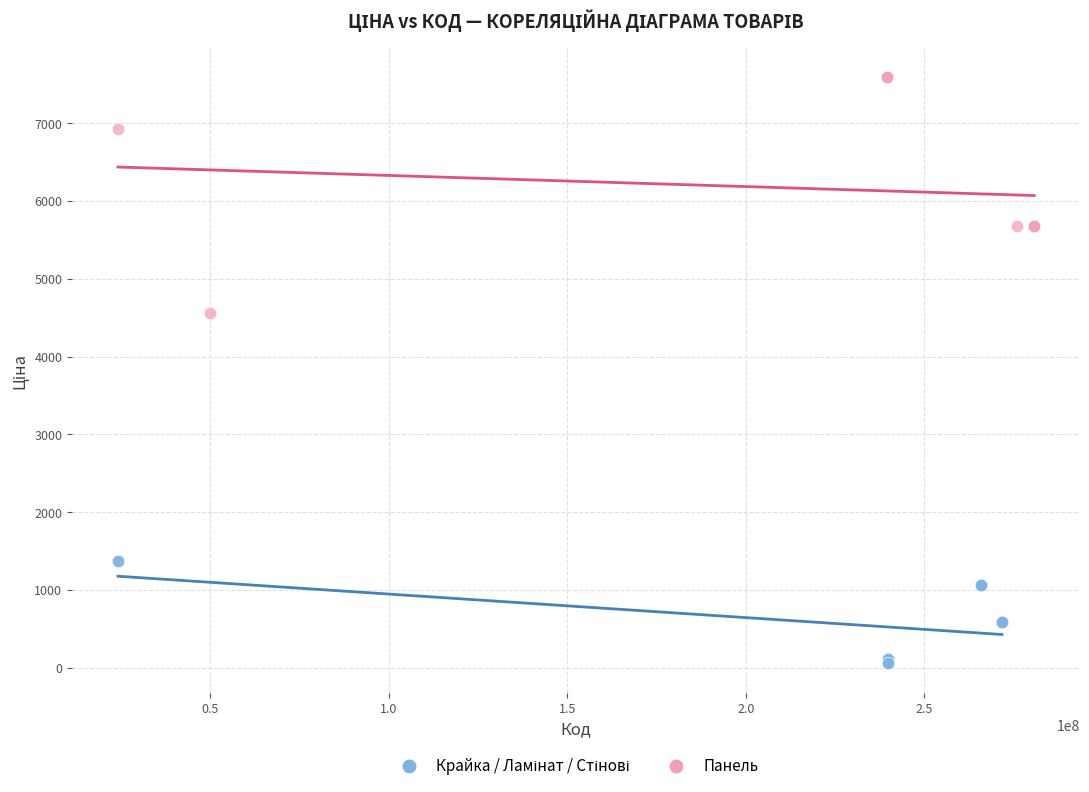

Which series contains the highest Y value?

Панель